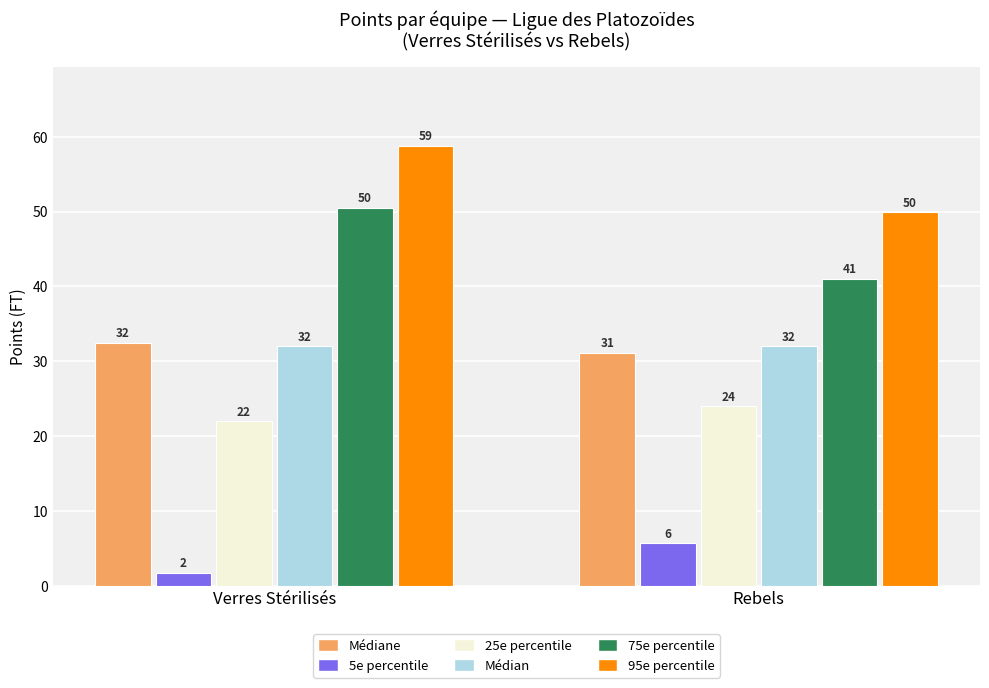

What is the spread (max minus min) of values at Verres Stérilisés?

57.0